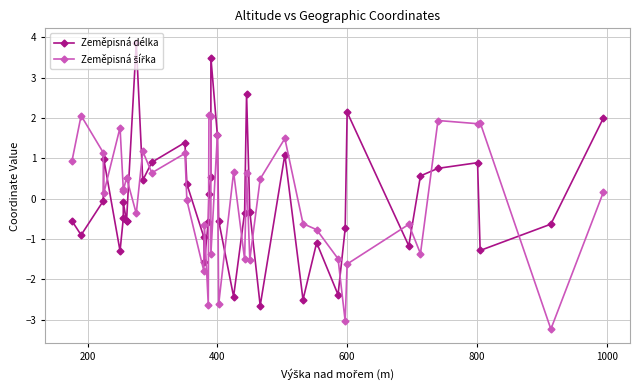

The value of Zeměpisná šířka at 13 is -0.1. True or false?

False